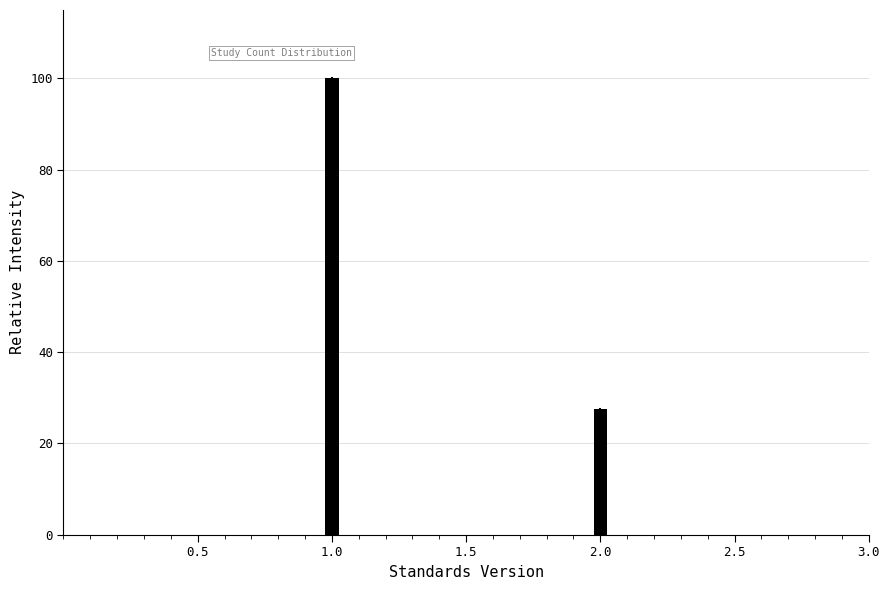

Reading right to left, extract all data points from this chart.

2.0=27.6	1.0=100.0